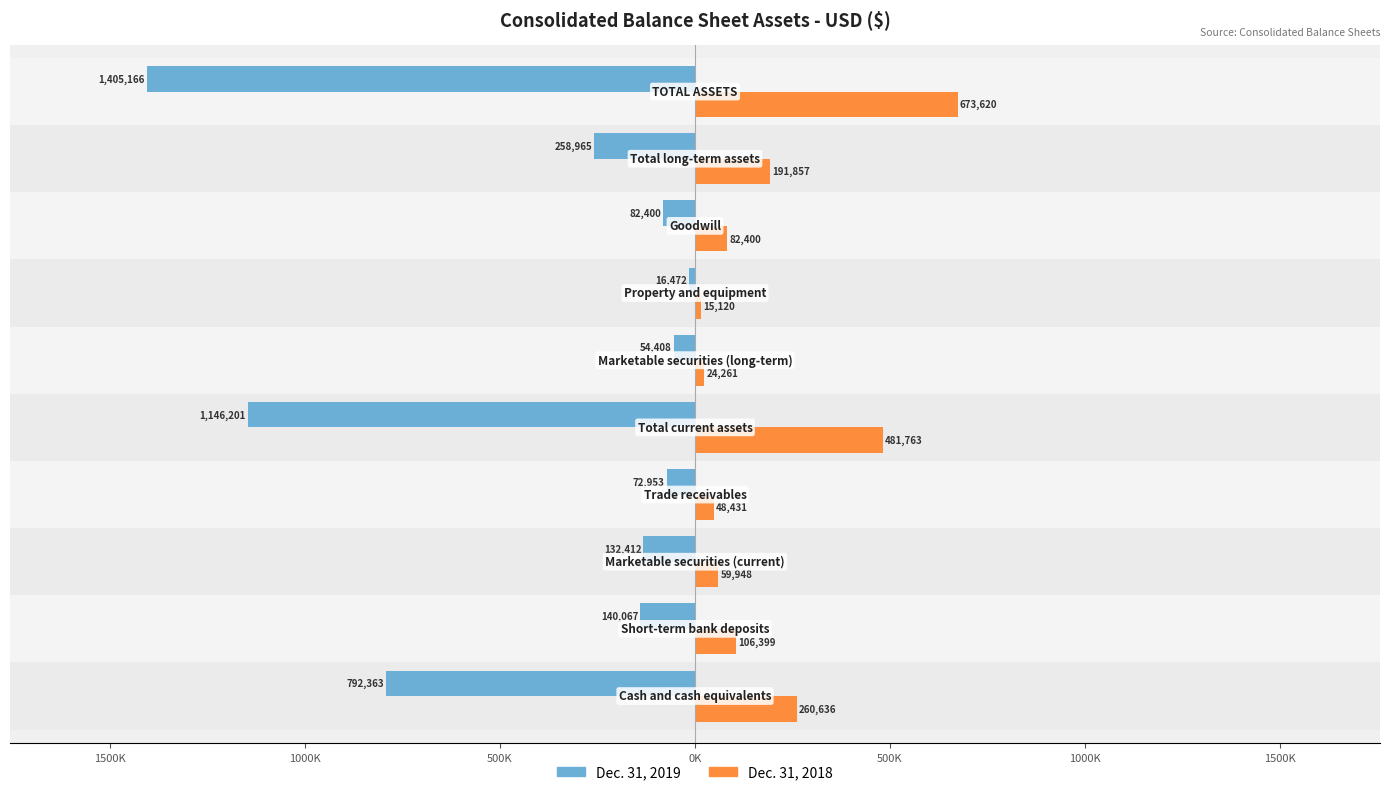

What are all the series names shown in the legend?

Dec. 31, 2019, Dec. 31, 2018